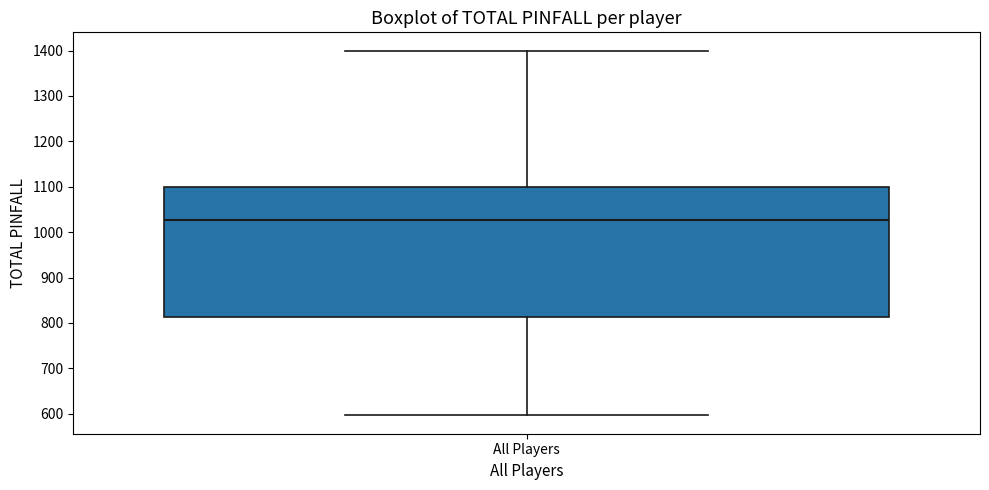

Transcribe this box plot: give where the median line is, the range the box spans, and where the two whiskers end, as read against the y-axis. The values are not printed on the chart, so give them approximately, as read against the axis.

median 1030, box 810 to 1100, whiskers 600 to 1400